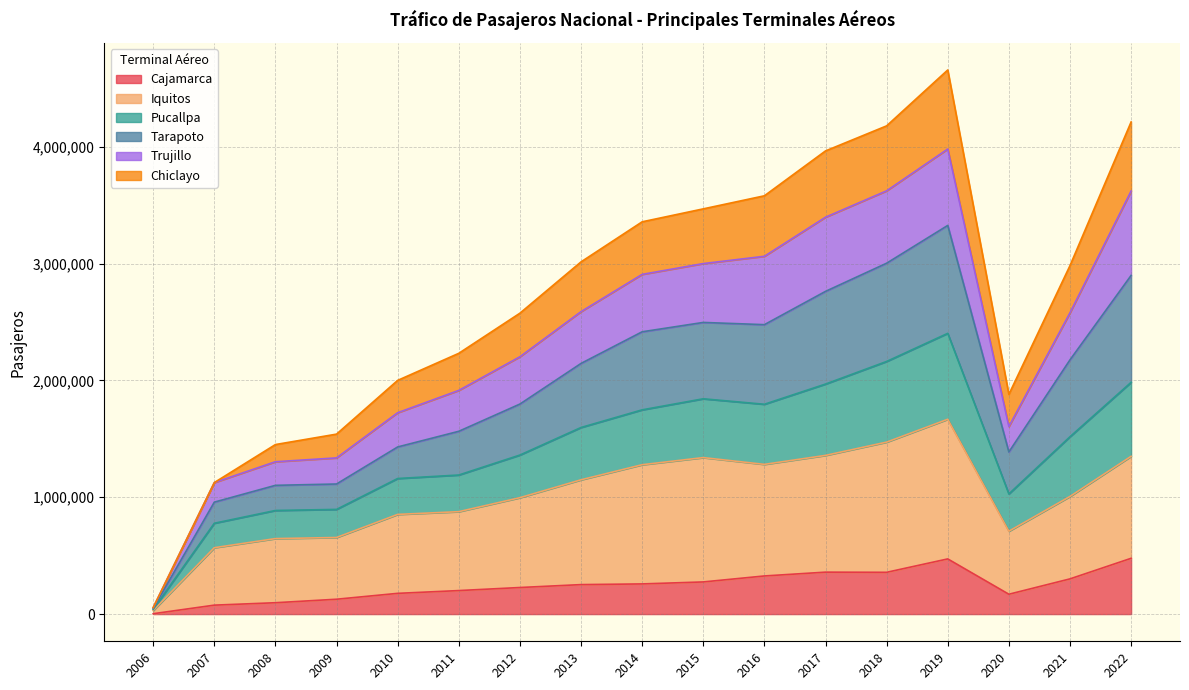

True or false: Trujillo and Cajamarca intersect in this chart.

False